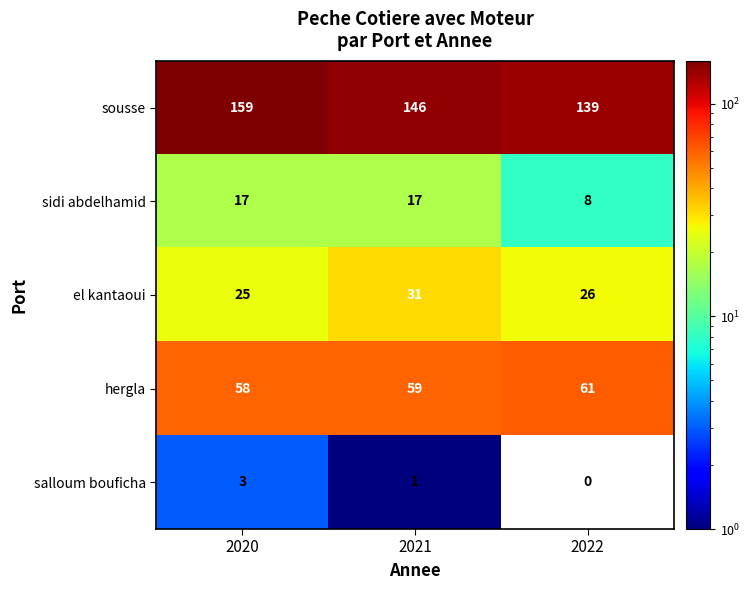

Reading left to right, what are all the values shown in this chart?

sousse: 2020=159	2021=146	2022=139
sidi abdelhamid: 2020=17	2021=17	2022=8
el kantaoui: 2020=25	2021=31	2022=26
hergla: 2020=58	2021=59	2022=61
salloum bouficha: 2020=3	2021=1	2022=0